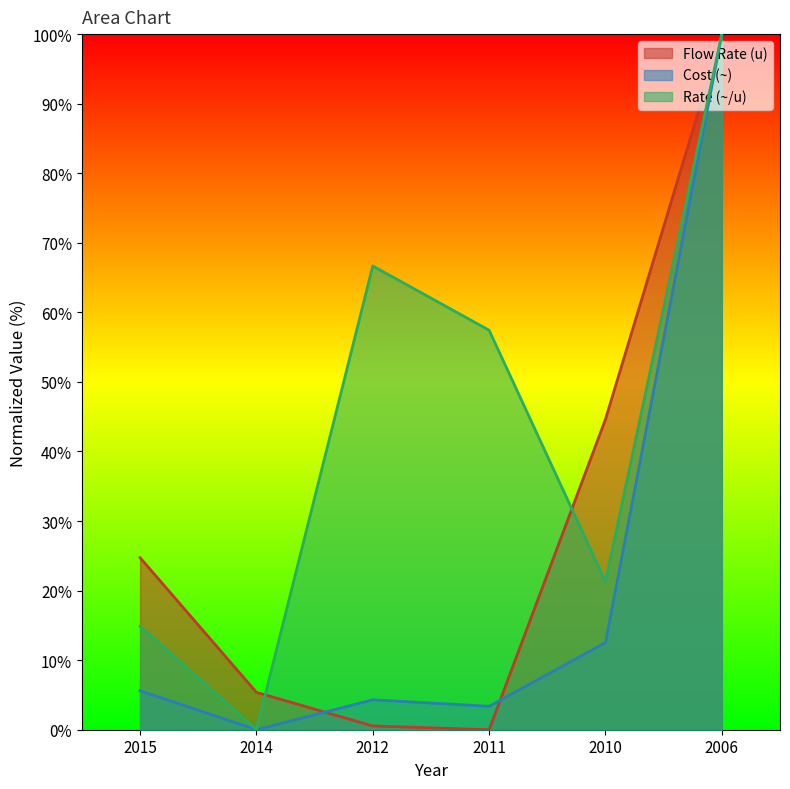

True or false: Flow Rate (u) has a value of 41.0 at 2011.

False